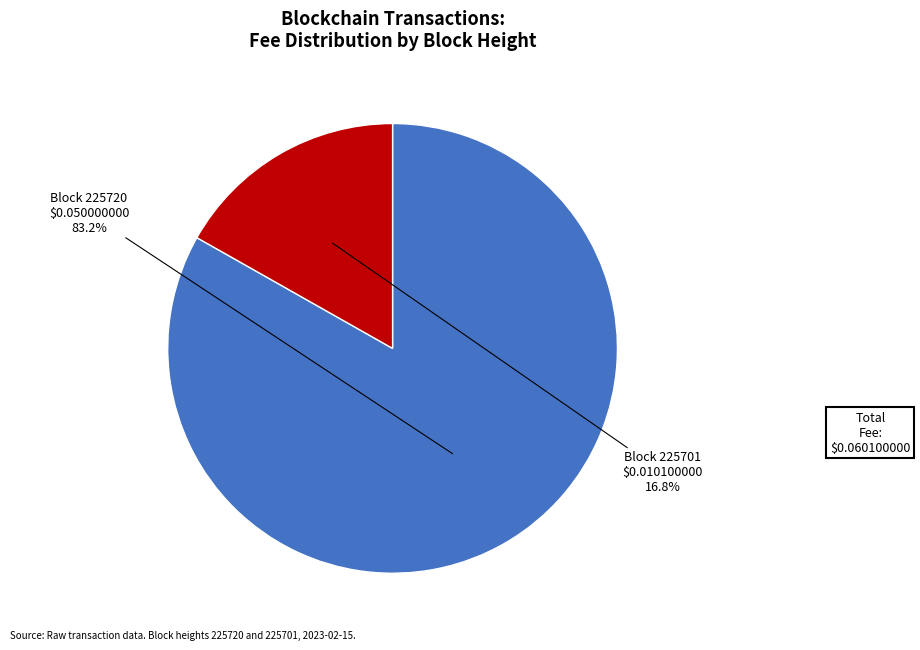

Is there any slice that represents more than half of the pie?

Yes